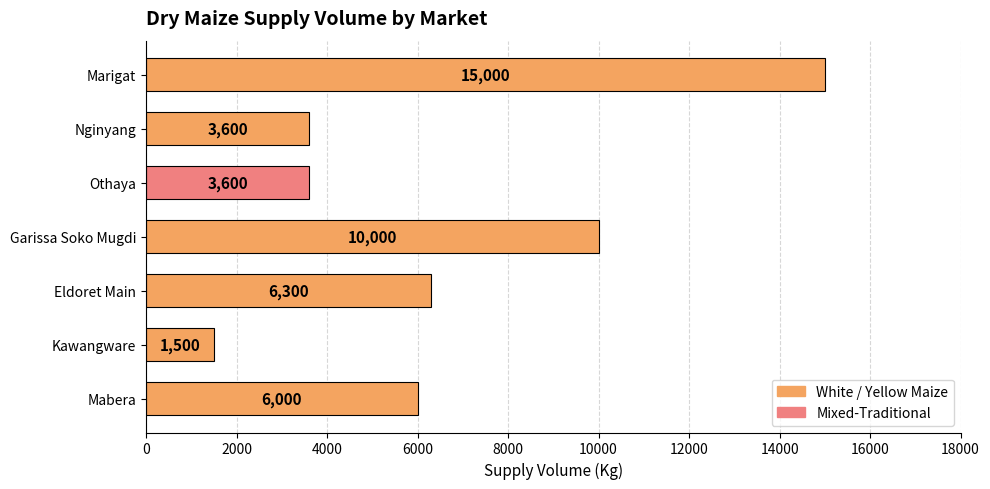

At which category does the chart reach its minimum across all series?

Kawangware